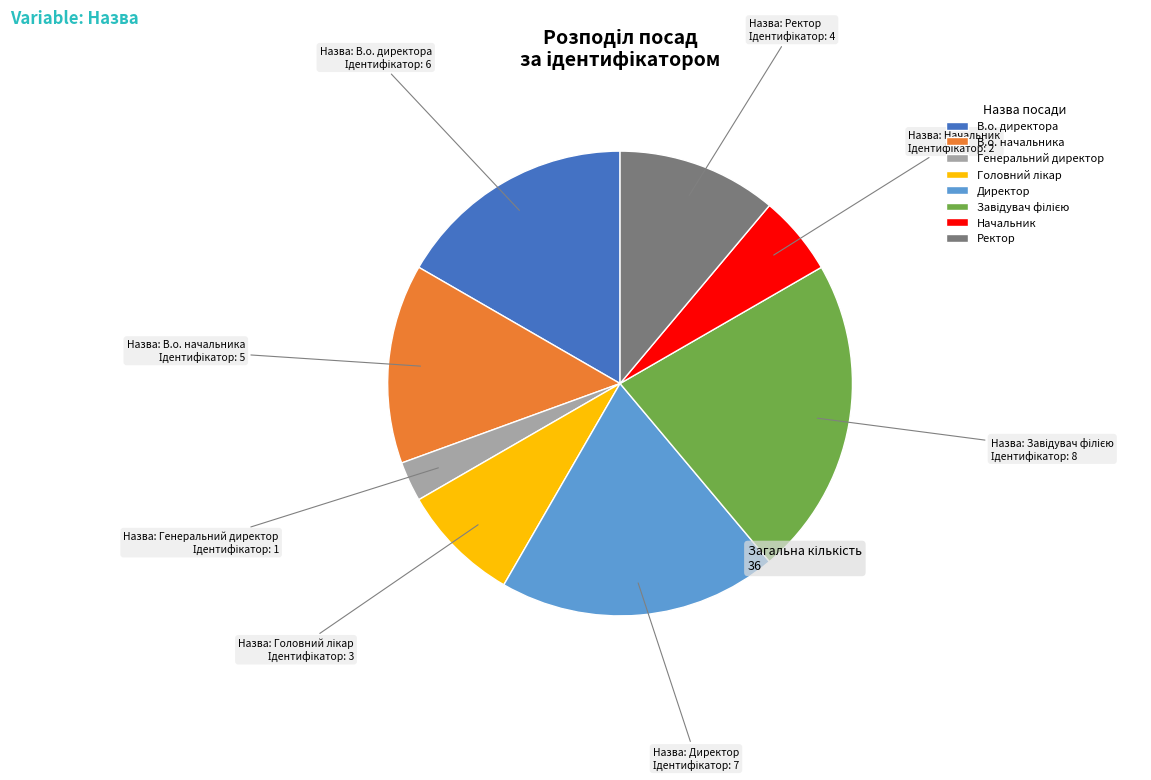

Which category has the smallest portion of the pie?

Генеральний директор